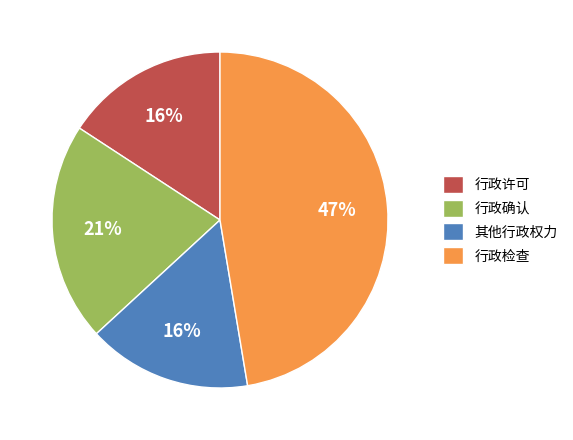

What is the largest slice in the pie chart?

行政检查